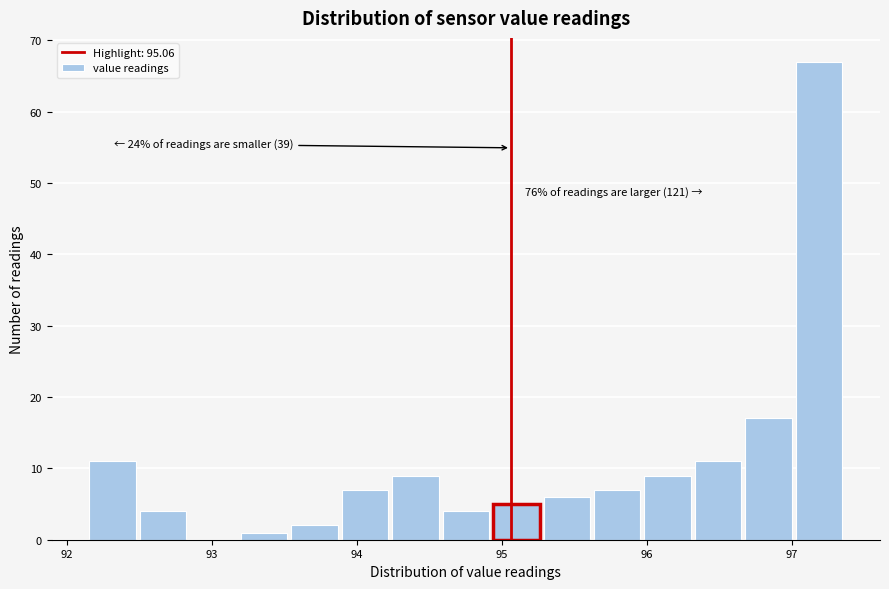

Read against the x-axis, roughly where is the centre of the tallest bar?

97.2